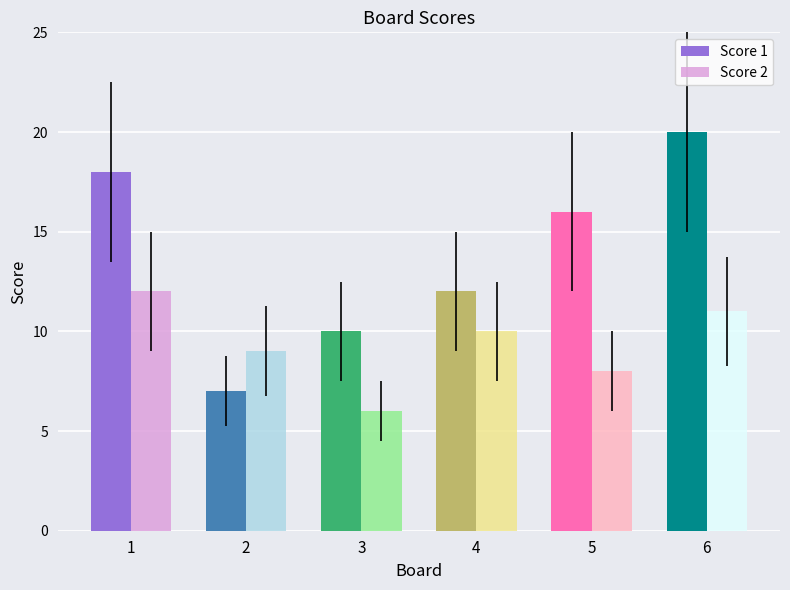

What is the smallest value displayed?

6